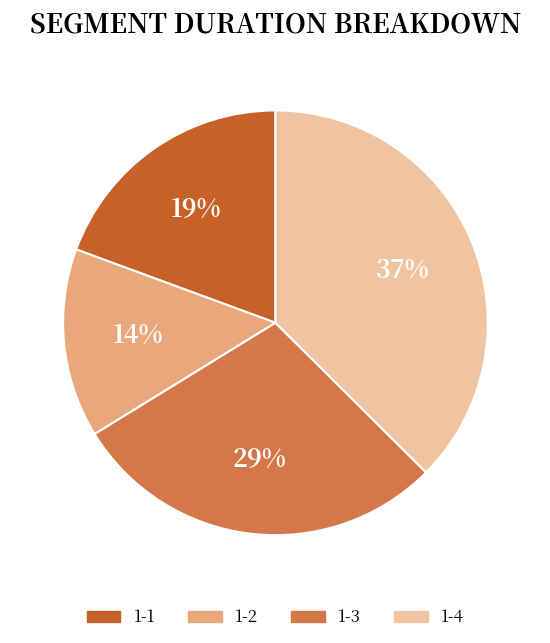

Rank the categories by value from highest to lowest.

1-4, 1-3, 1-1, 1-2